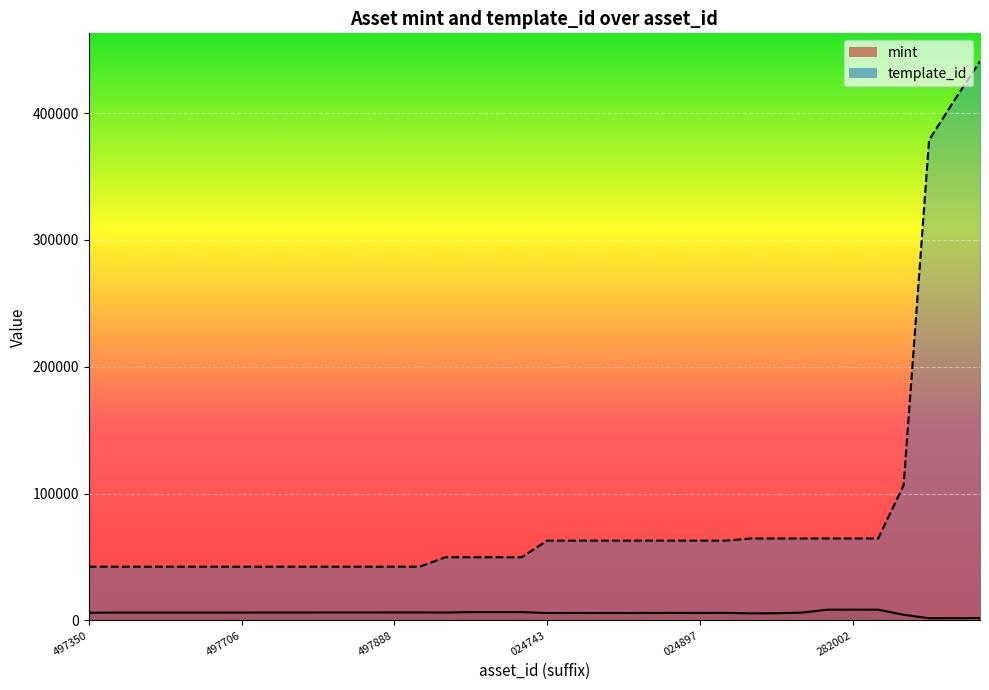

How many data points in template_id are above 62974?

10